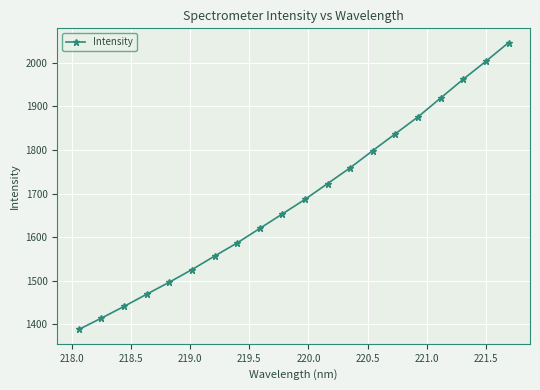

What is the minimum value shown in the chart?

1388.5